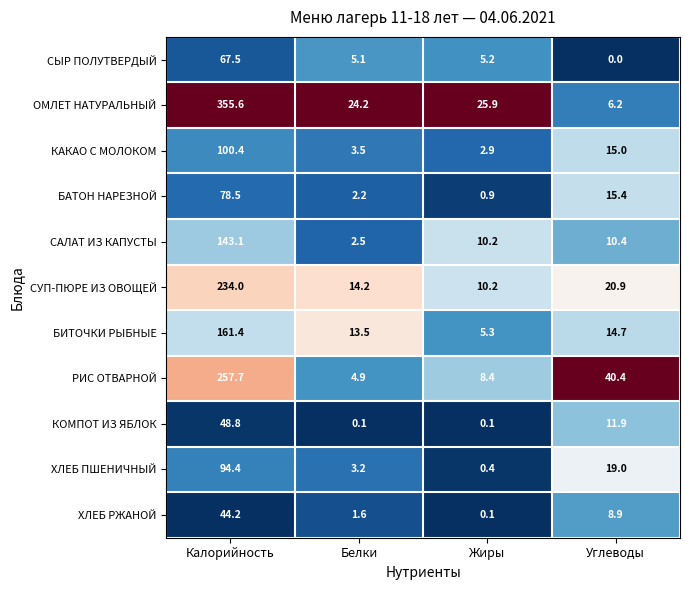

True or false: ОМЛЕТ НАТУРАЛЬНЫЙ has a value of 355.6 at Калорийность.

True